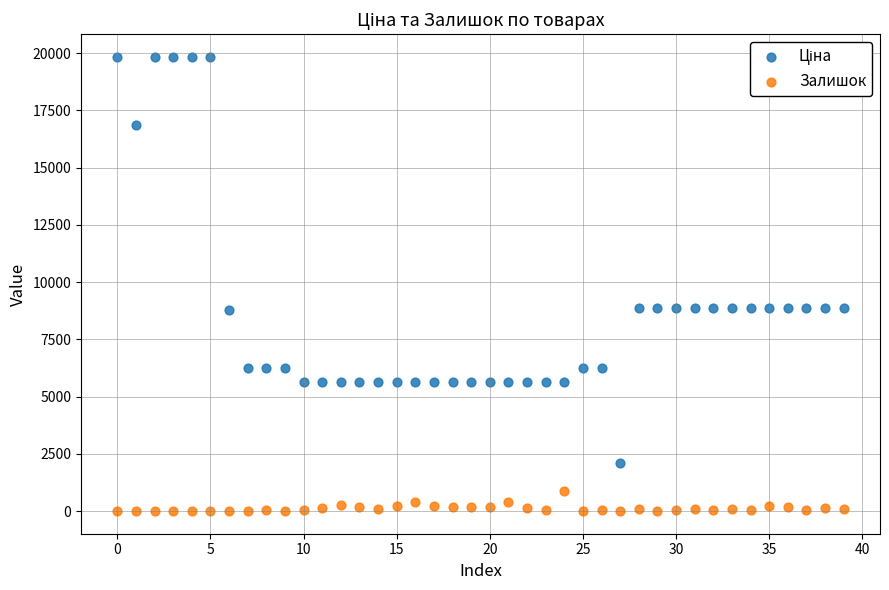

Across all data points, what is the range of Y values (max minus min)?

19831.1